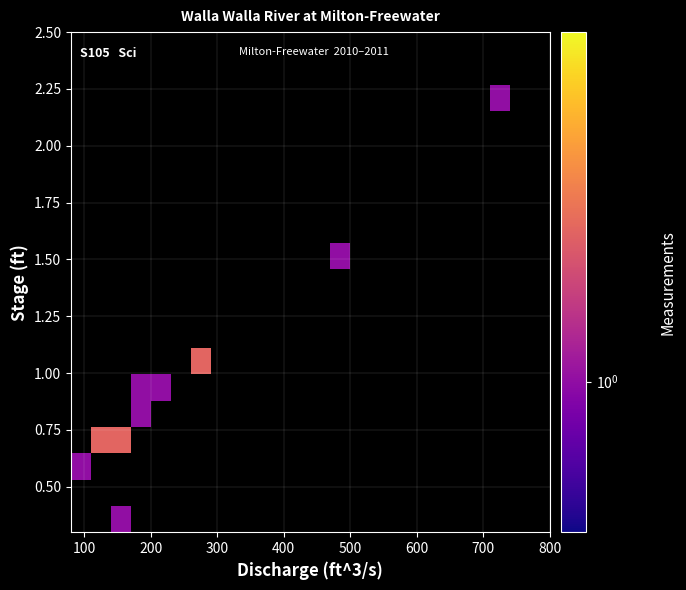

What is the maximum value shown in the chart?

2.0